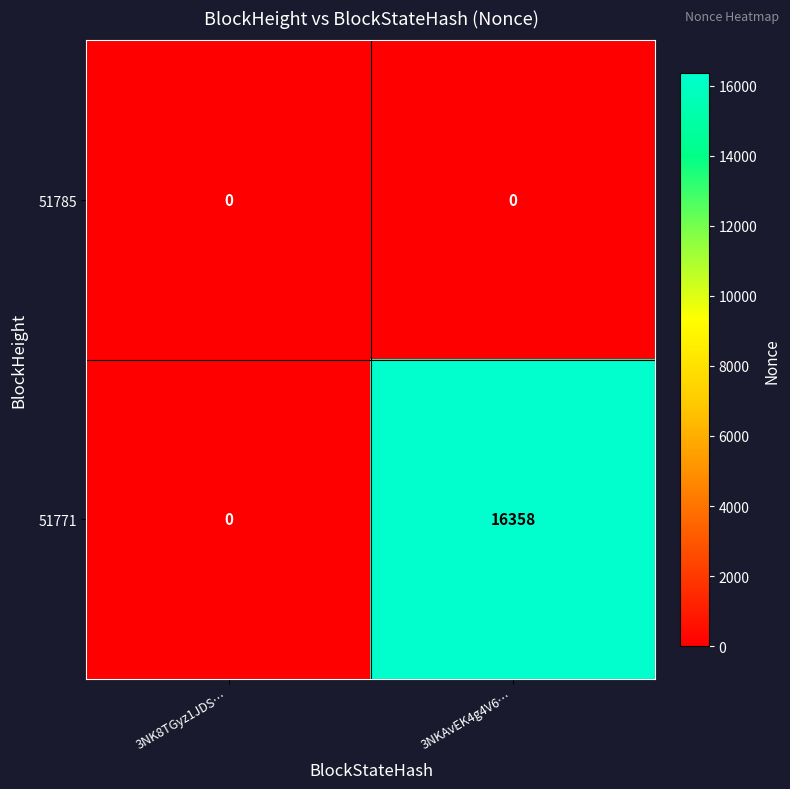

At which category does the chart reach its peak across all series?

3NKAvEK4g4V6…